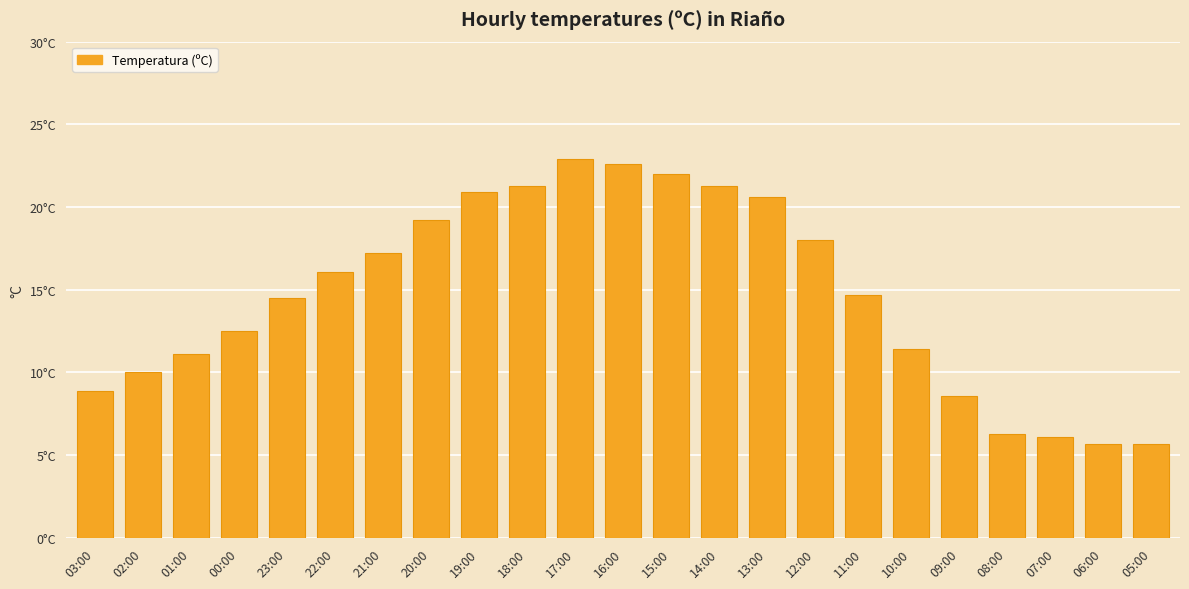

What is the ratio of the value at 03:00 to the value at 09:00?

1.0